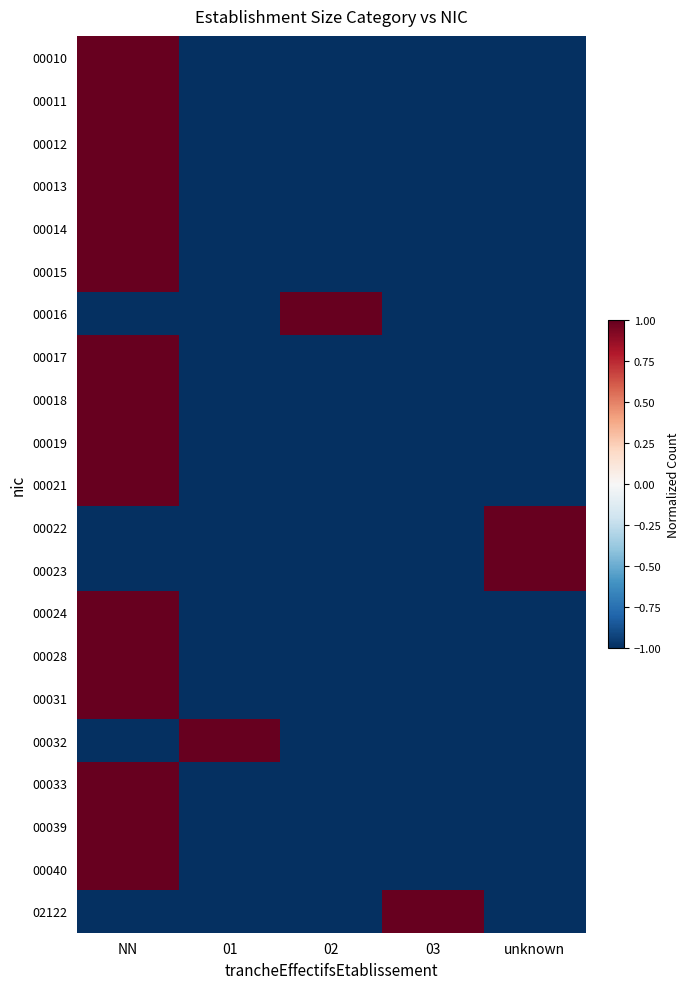

Reading right to left, list all the values displayed in this chart.

00010: unknown=-1	03=-1	02=-1	01=-1	NN=1
00011: unknown=-1	03=-1	02=-1	01=-1	NN=1
00012: unknown=-1	03=-1	02=-1	01=-1	NN=1
00013: unknown=-1	03=-1	02=-1	01=-1	NN=1
00014: unknown=-1	03=-1	02=-1	01=-1	NN=1
00015: unknown=-1	03=-1	02=-1	01=-1	NN=1
00016: unknown=-1	03=-1	02=1	01=-1	NN=-1
00017: unknown=-1	03=-1	02=-1	01=-1	NN=1
00018: unknown=-1	03=-1	02=-1	01=-1	NN=1
00019: unknown=-1	03=-1	02=-1	01=-1	NN=1
00021: unknown=-1	03=-1	02=-1	01=-1	NN=1
00022: unknown=1	03=-1	02=-1	01=-1	NN=-1
00023: unknown=1	03=-1	02=-1	01=-1	NN=-1
00024: unknown=-1	03=-1	02=-1	01=-1	NN=1
00028: unknown=-1	03=-1	02=-1	01=-1	NN=1
00031: unknown=-1	03=-1	02=-1	01=-1	NN=1
00032: unknown=-1	03=-1	02=-1	01=1	NN=-1
00033: unknown=-1	03=-1	02=-1	01=-1	NN=1
00039: unknown=-1	03=-1	02=-1	01=-1	NN=1
00040: unknown=-1	03=-1	02=-1	01=-1	NN=1
02122: unknown=-1	03=1	02=-1	01=-1	NN=-1